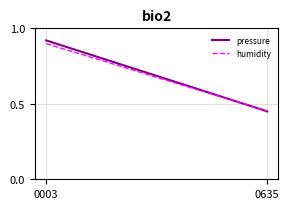

Which series has the largest range (max minus min)?

pressure